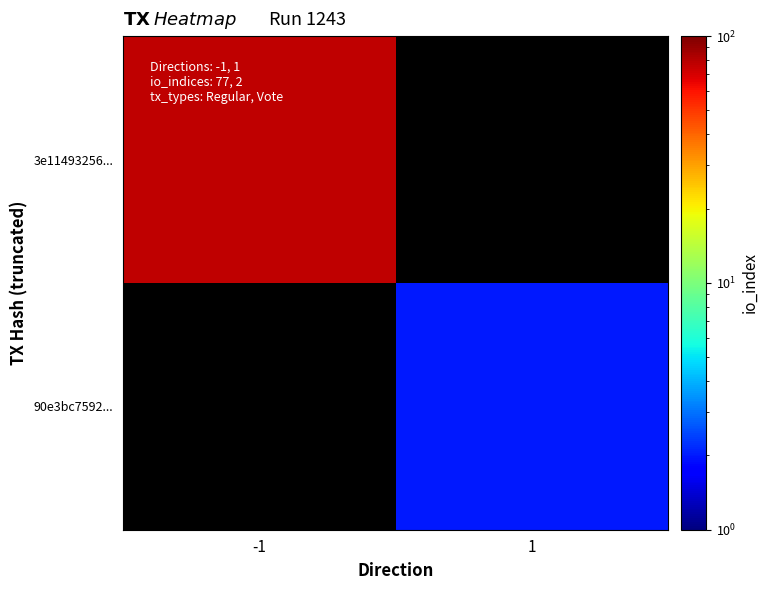

Which label corresponds to the smallest value in the chart?

1